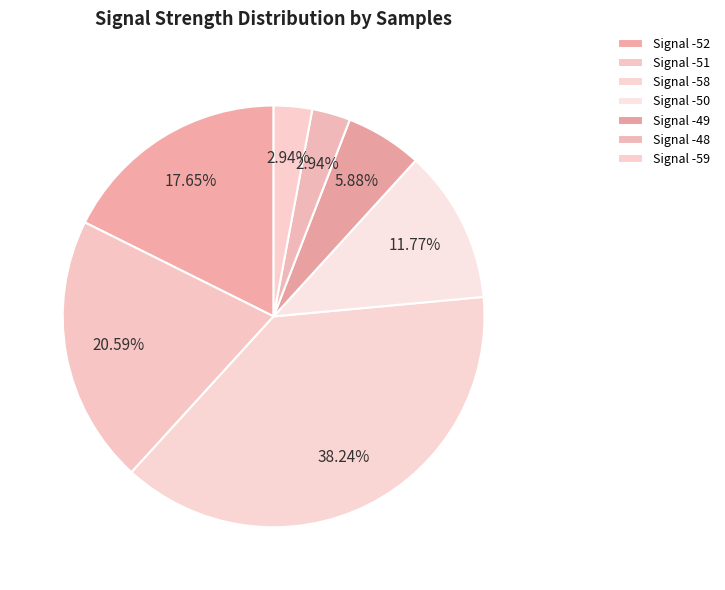

Is the sum of Signal -51 and Signal -52 greater than half?

No